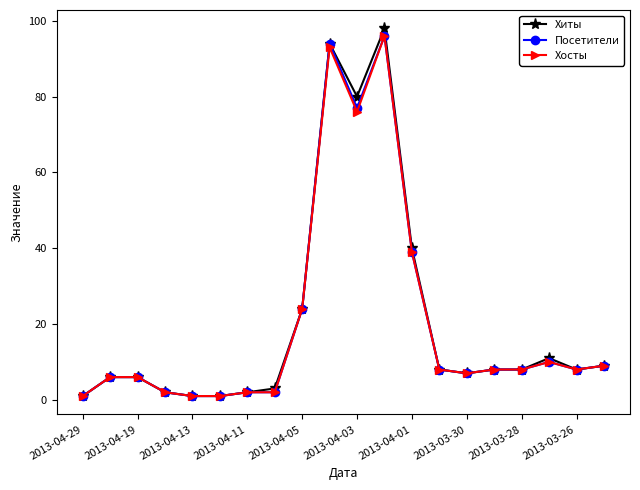

Which series has the widest spread of values?

Хиты